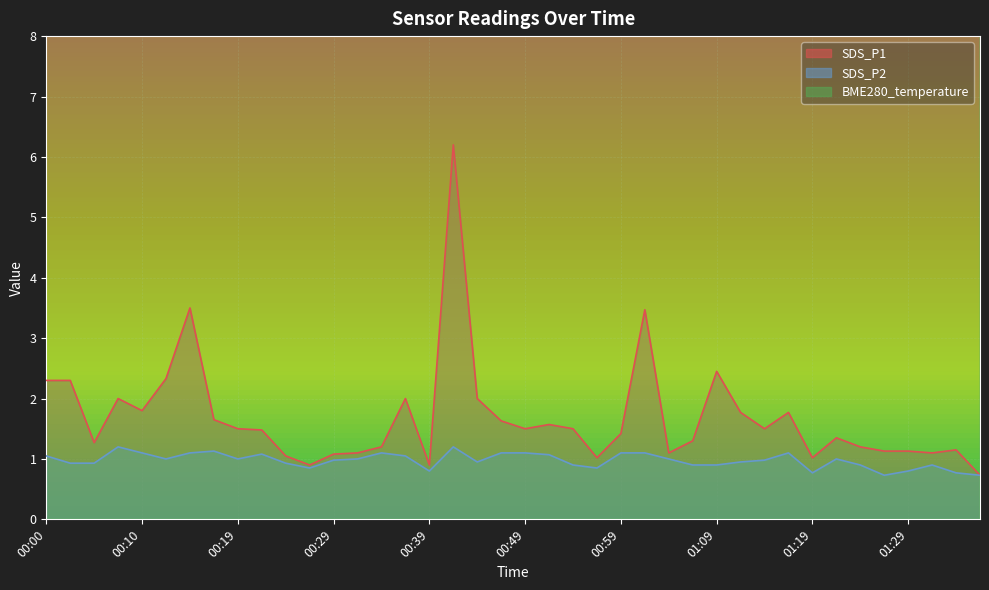

What is the sum of all SDS_P2 values?

39.0